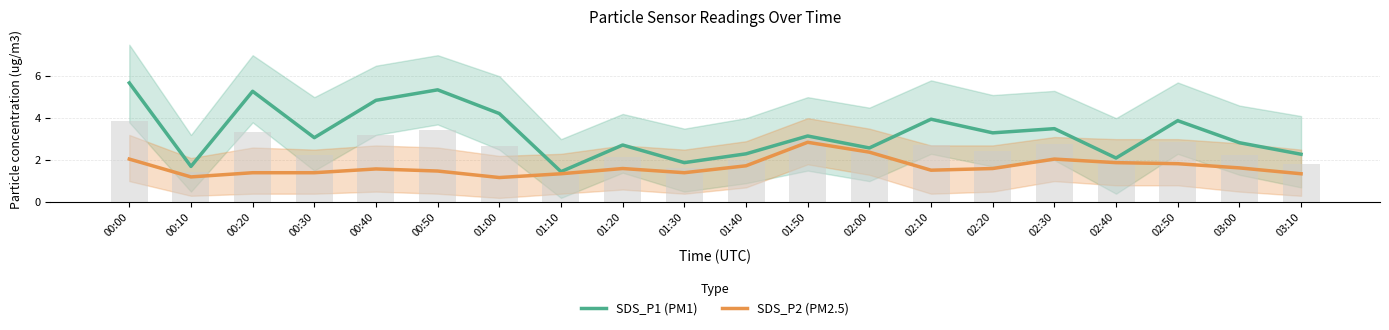

How many groups of bars are there?

20